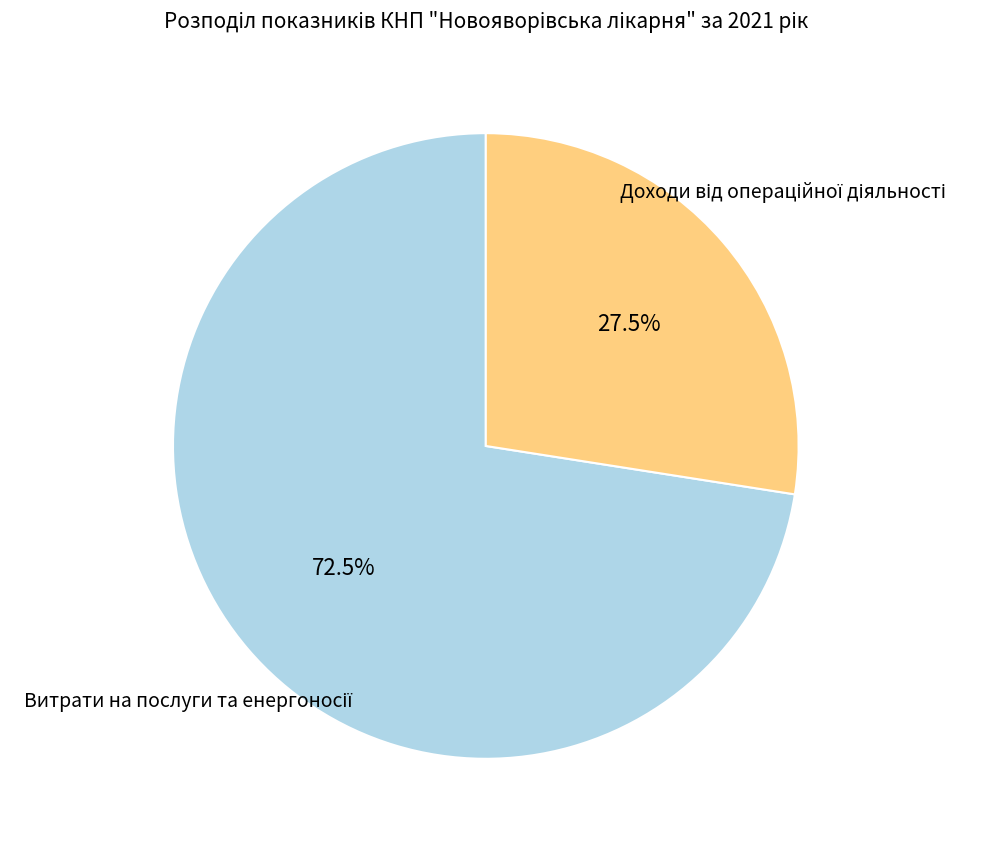

How many segments does this pie chart have?

2